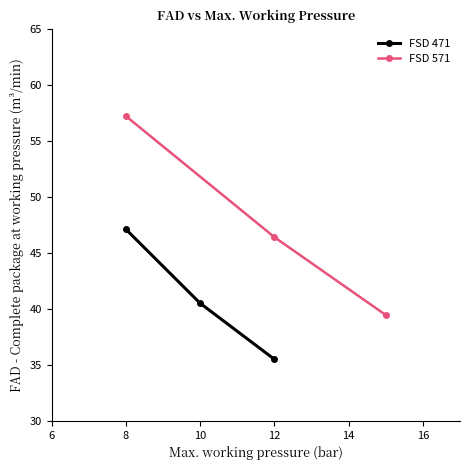

Which series has the largest range (max minus min)?

FSD 571